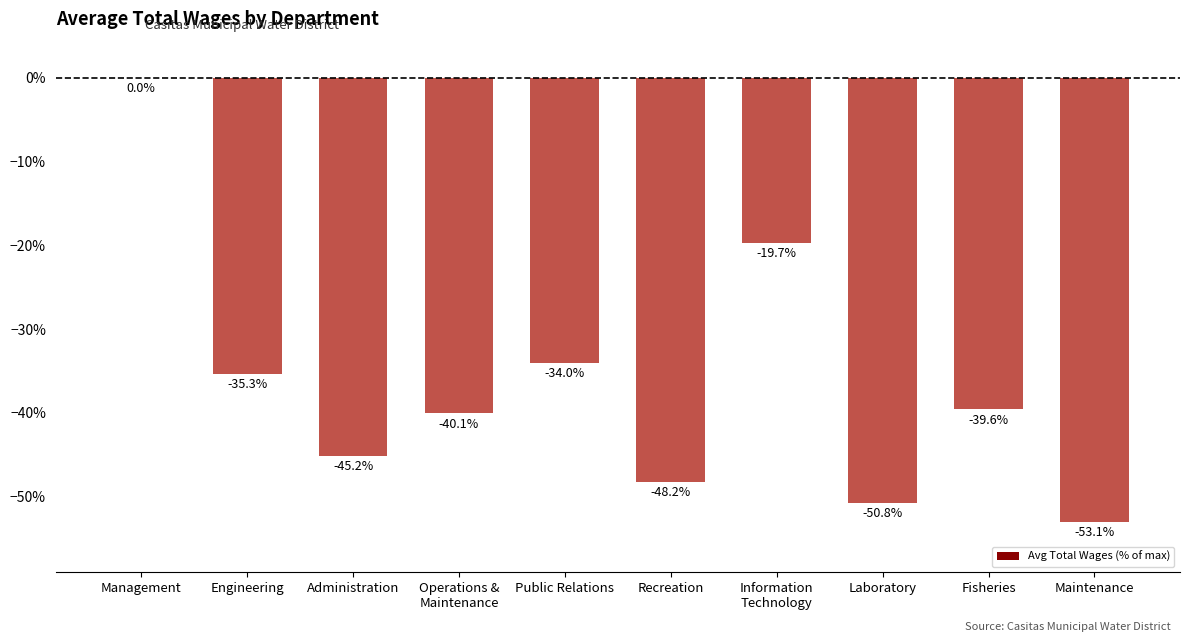

True or false: the data shows -0.2 at Information
Technology.

True